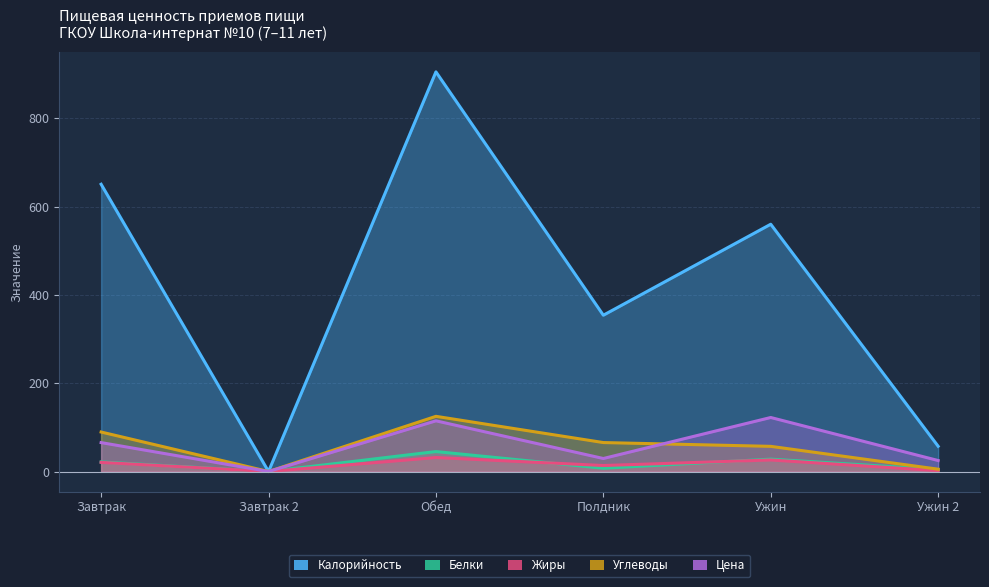

At which label does Белки first exceed 21?

Завтрак